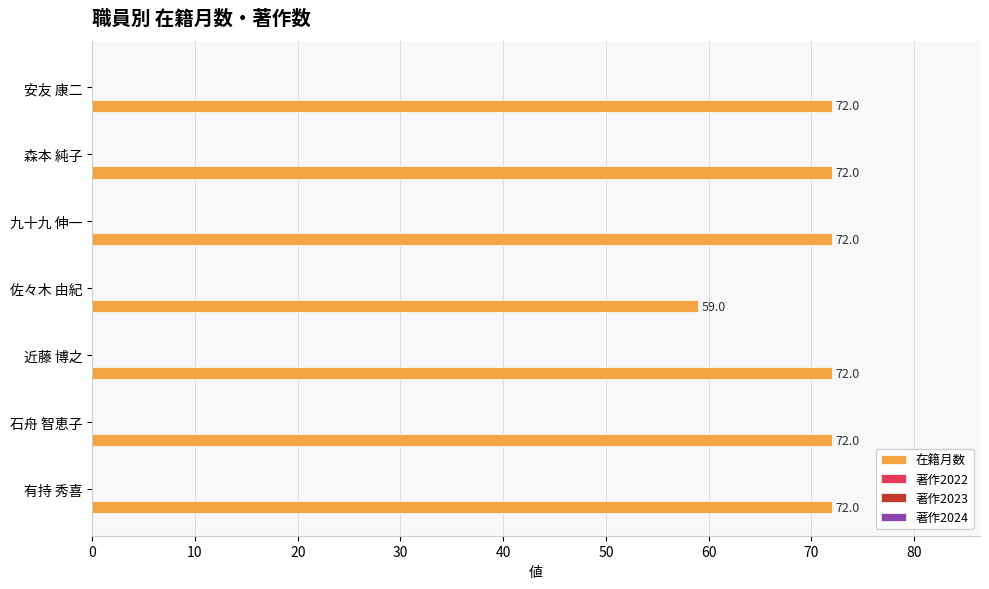

What is the average value?

70